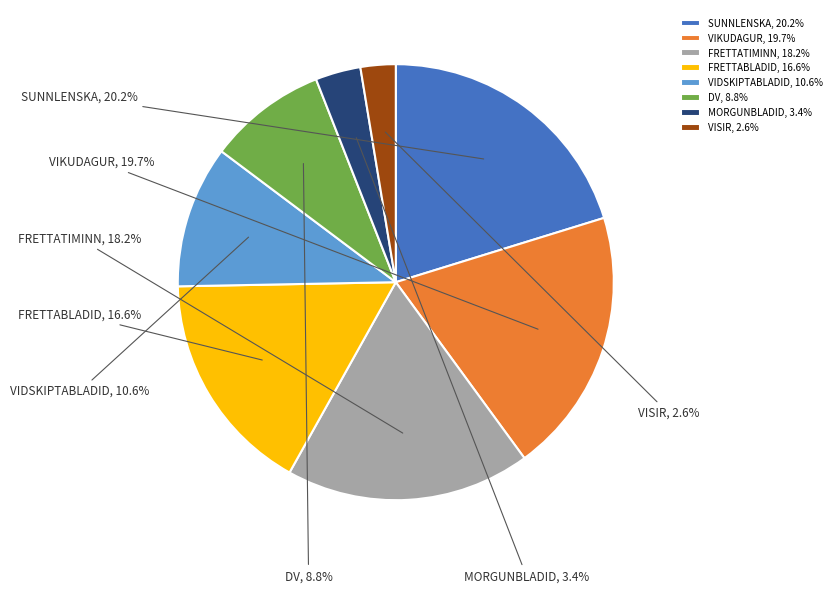

To the nearest percent, what is the average slice percentage?

12%